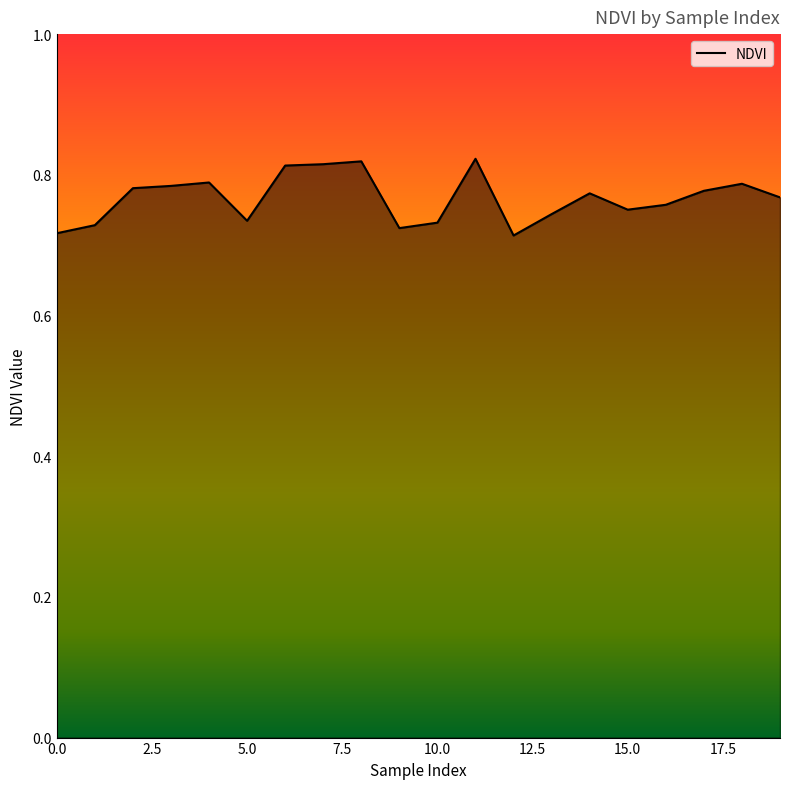

How many interior local peaks (higher than both neighbors) does the data have?

5